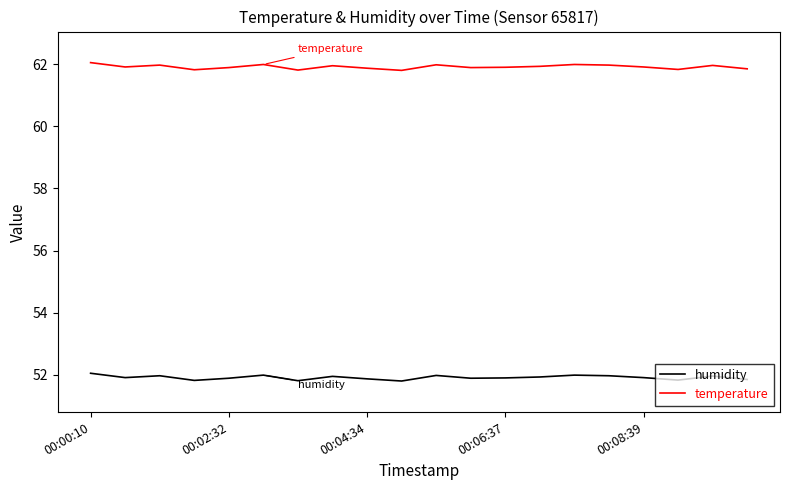

In temperature, how many points are higher than both neighbors (excluding endpoints)?

6